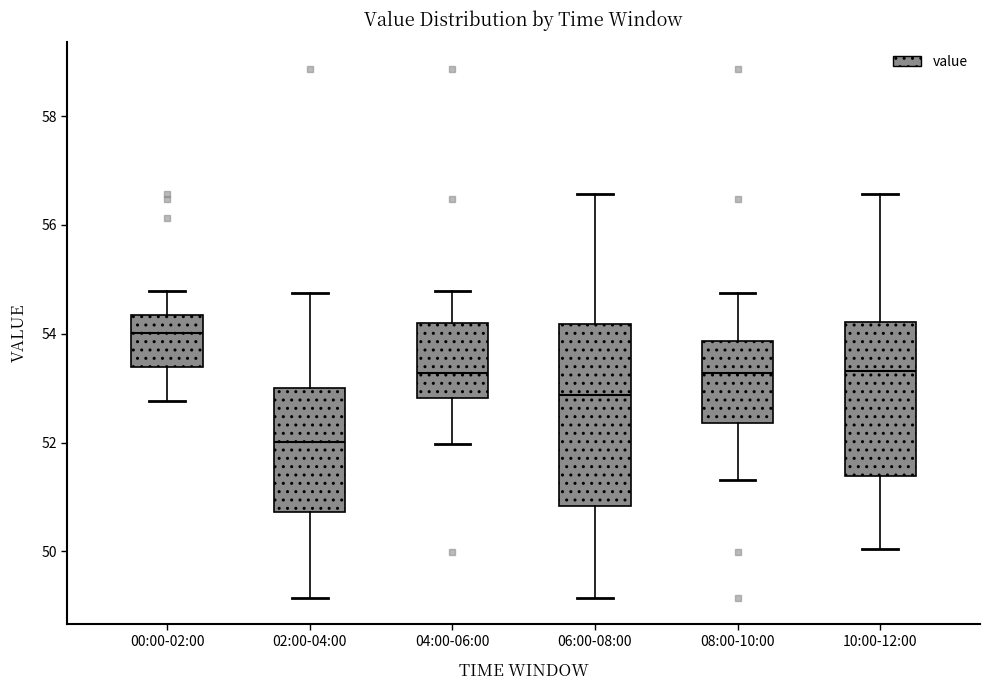

Where does the lower whisker of the box for 06:00-08:00 end on the y-axis? The values are not printed on the chart, so give them approximately, as read against the axis.

49.2